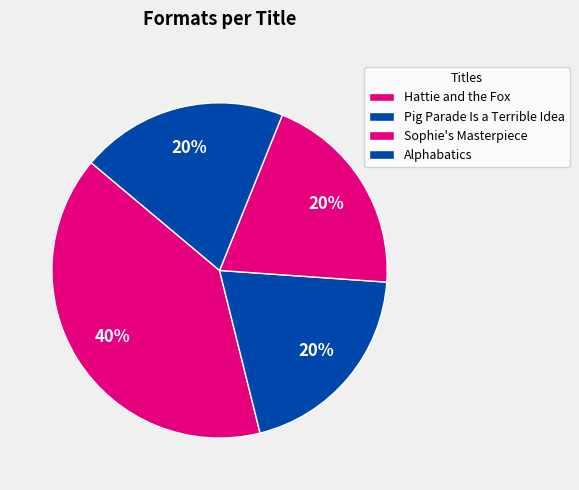

To the nearest percent, what is the difference between the largest and smallest slice percentages?

20%